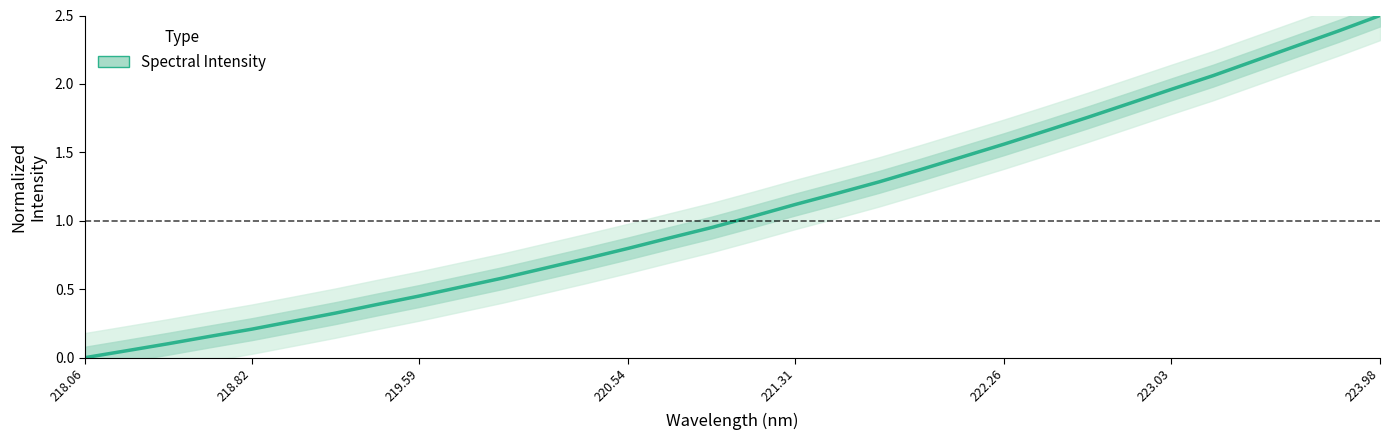

What is the label of the 29th point from the right?

220.54